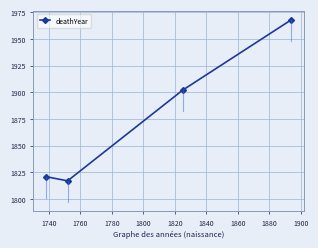

What is the value of the 1st point from the left?

1821